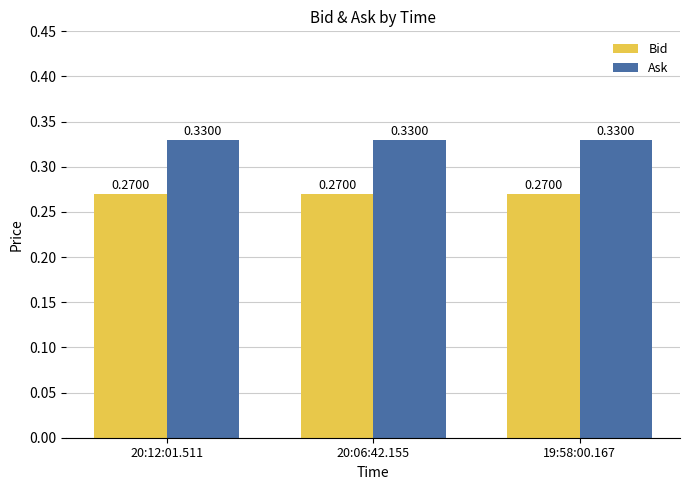

What is the label of the 3rd bar from the right?

20:12:01.511